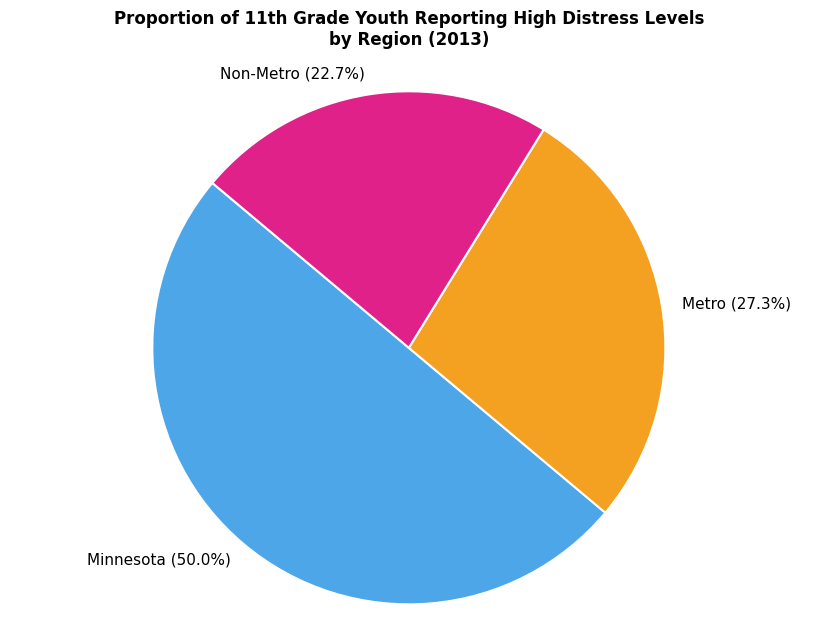

What is the largest slice in the pie chart?

Minnesota